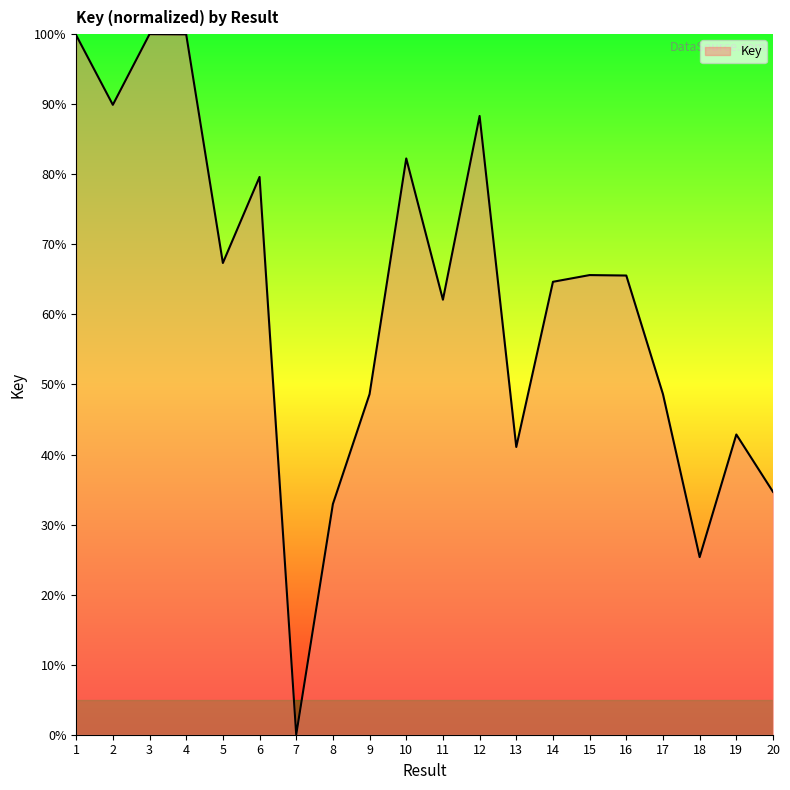

Is it true that the value at 4 is 154.6?

False